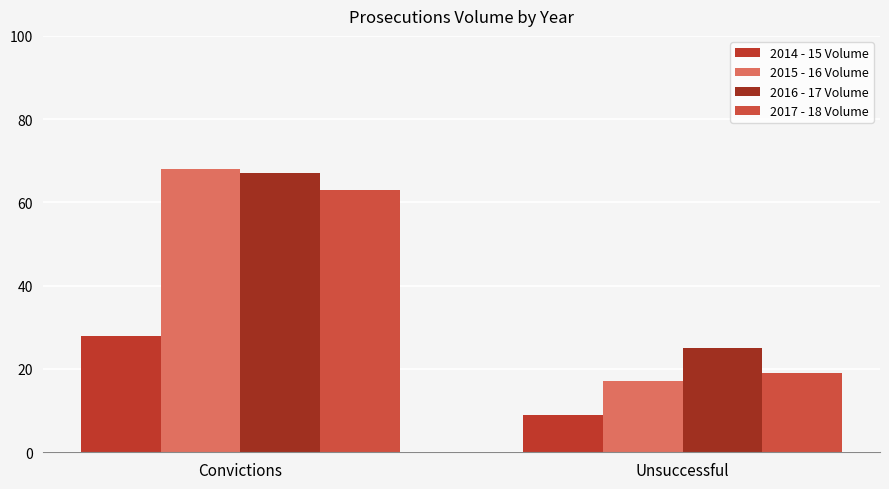

Which series changed the most between Convictions and Unsuccessful?

2015 - 16 Volume